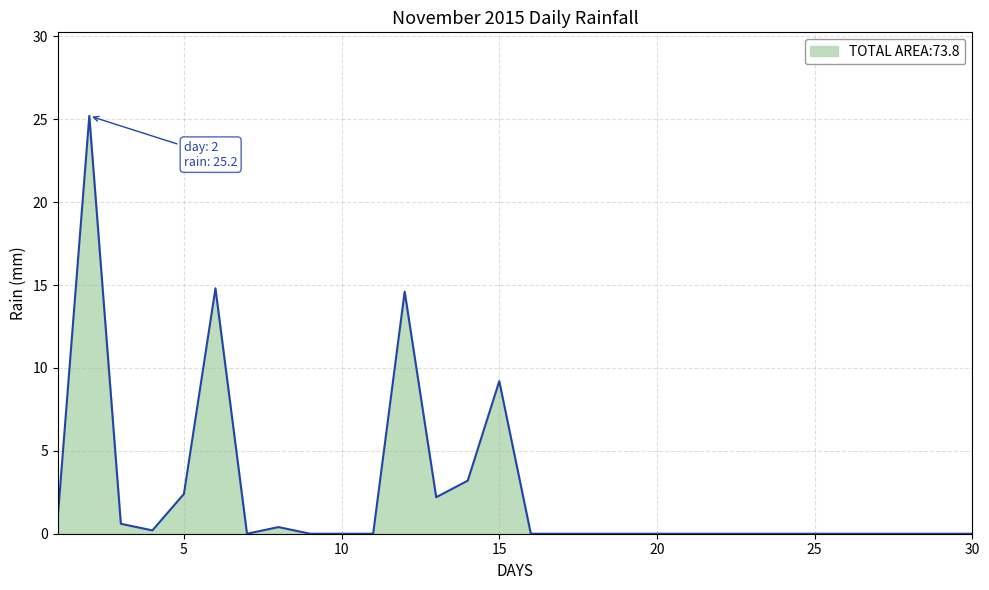

What is the difference between the maximum and minimum values?

25.2